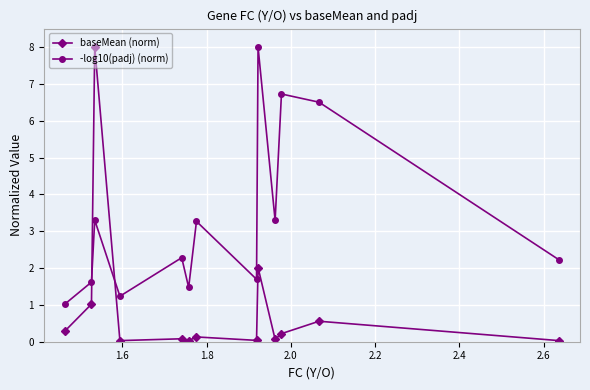

Count the number of data series in this chart.

2